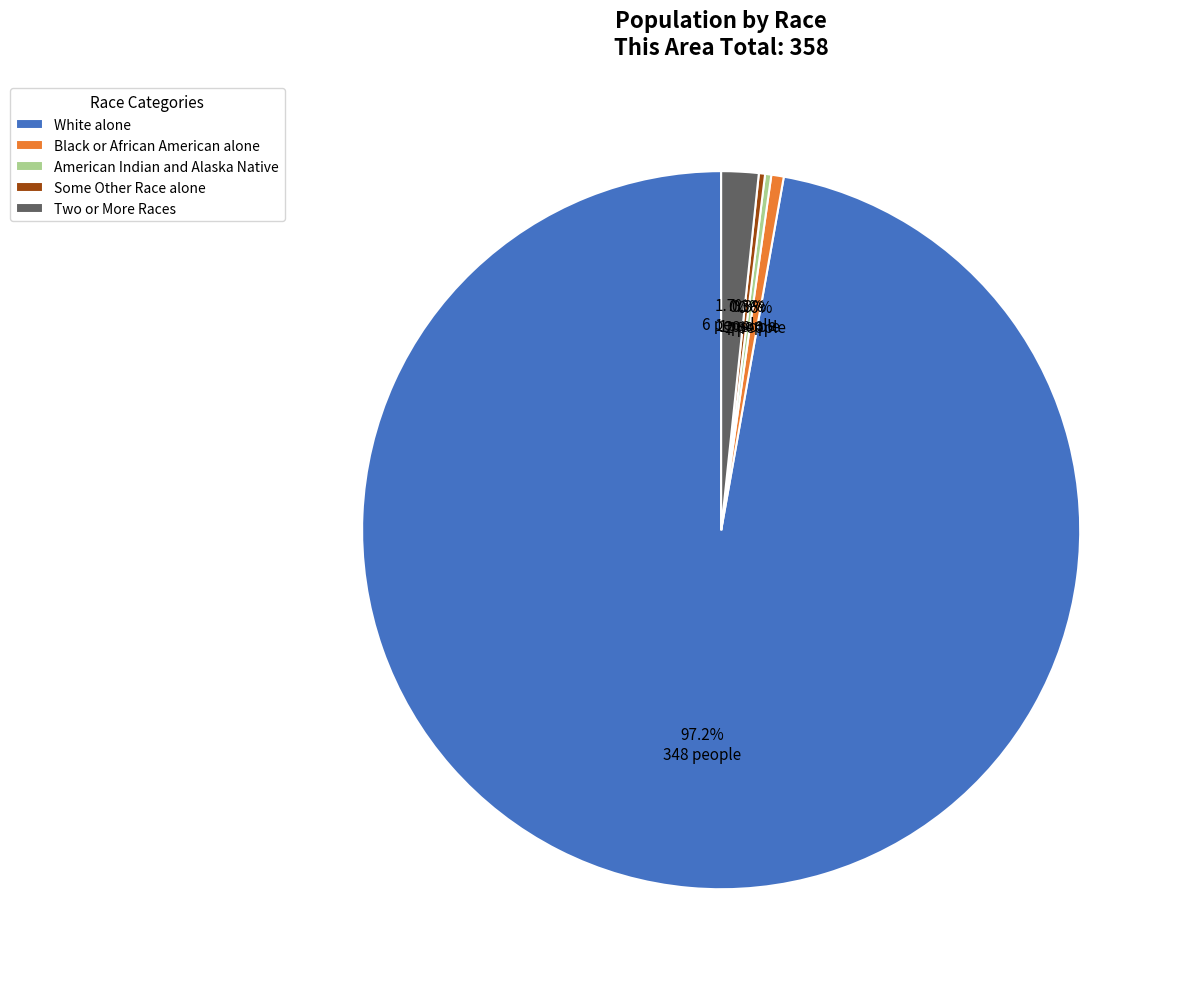

True or false: American Indian and Alaska Native accounts for 0% of the total.

True